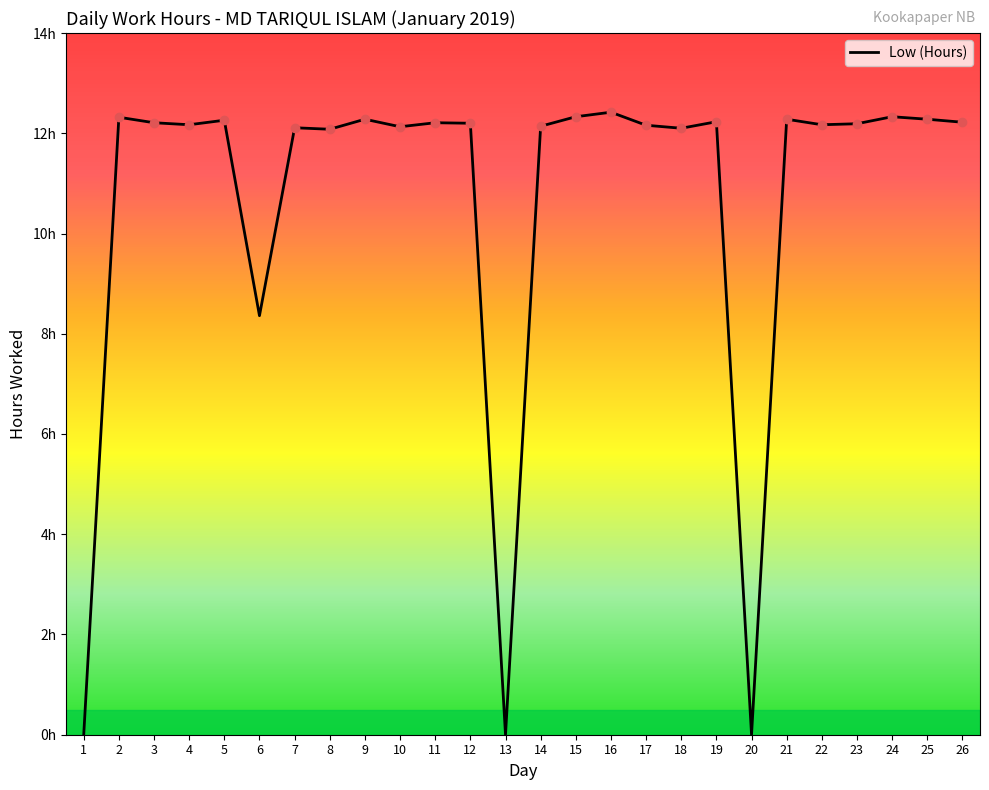

Read the value at 14.

12.1